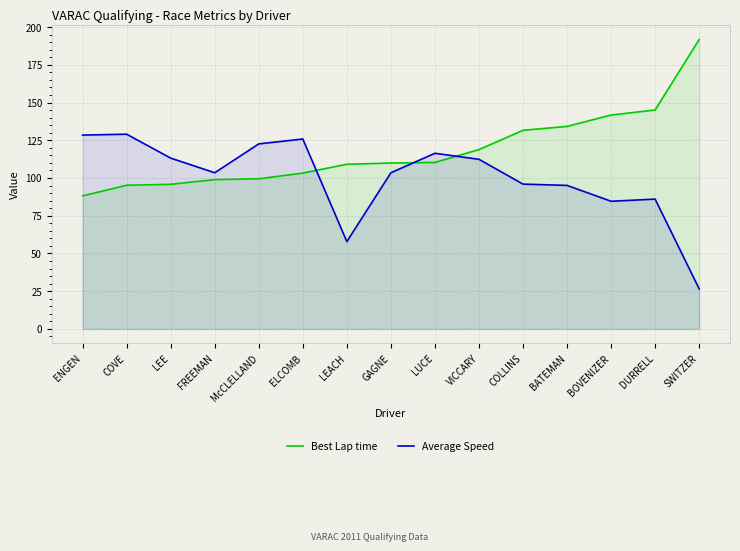

What is the difference between the second highest and second lowest values in the Average Speed series?

70.6